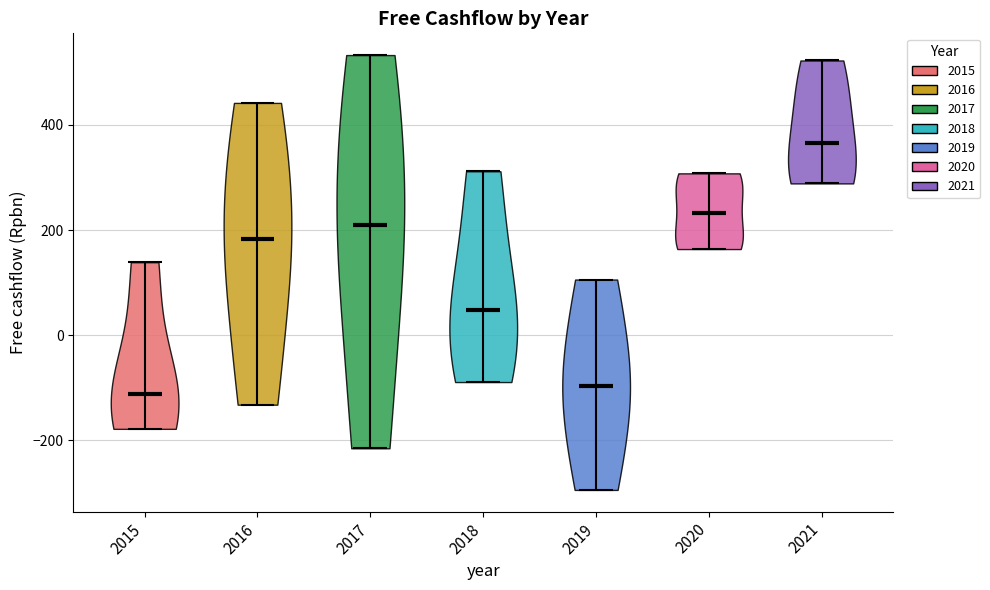

Reading left to right, read every violin against the y-axis: where its median line is, and the lowest and highest points it reaches. The values are not printed on the chart, so give them approximately, as read against the axis.

2015: median line -120, lowest point -180, highest point 140
2016: median line 180, lowest point -140, highest point 440
2017: median line 200, lowest point -220, highest point 540
2018: median line 40, lowest point -80, highest point 320
2019: median line -100, lowest point -300, highest point 100
2020: median line 240, lowest point 160, highest point 300
2021: median line 360, lowest point 280, highest point 520